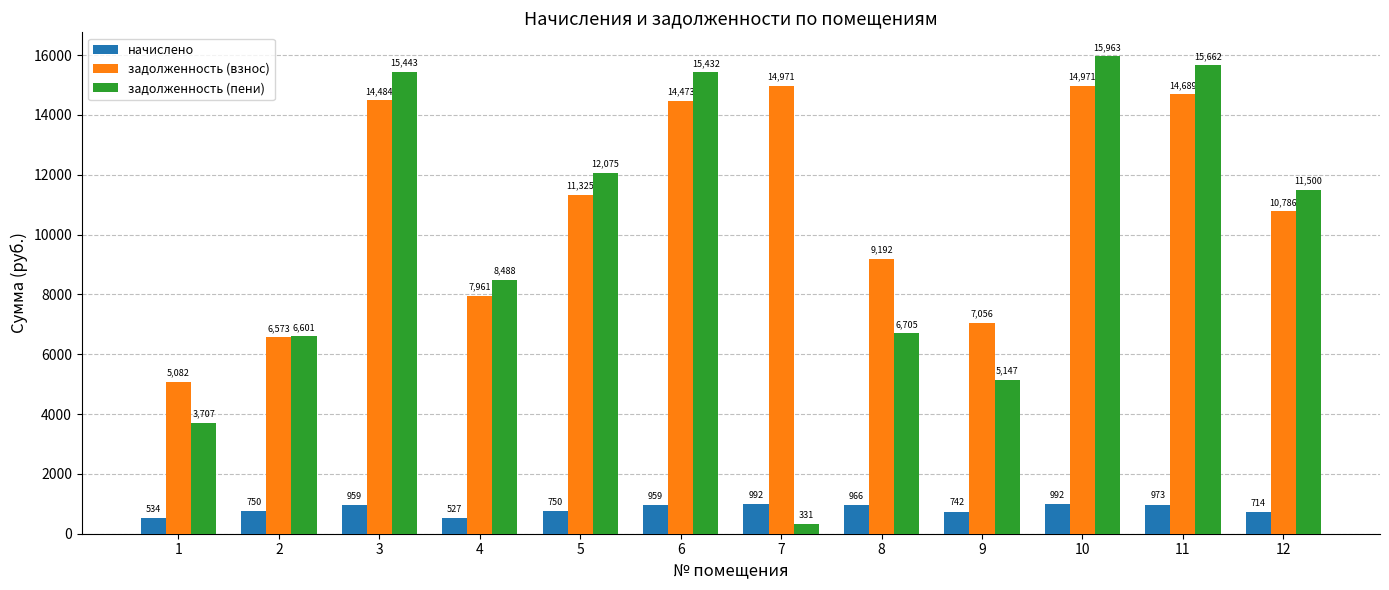

Read the задолженность (пени) value at 3.

15442.9